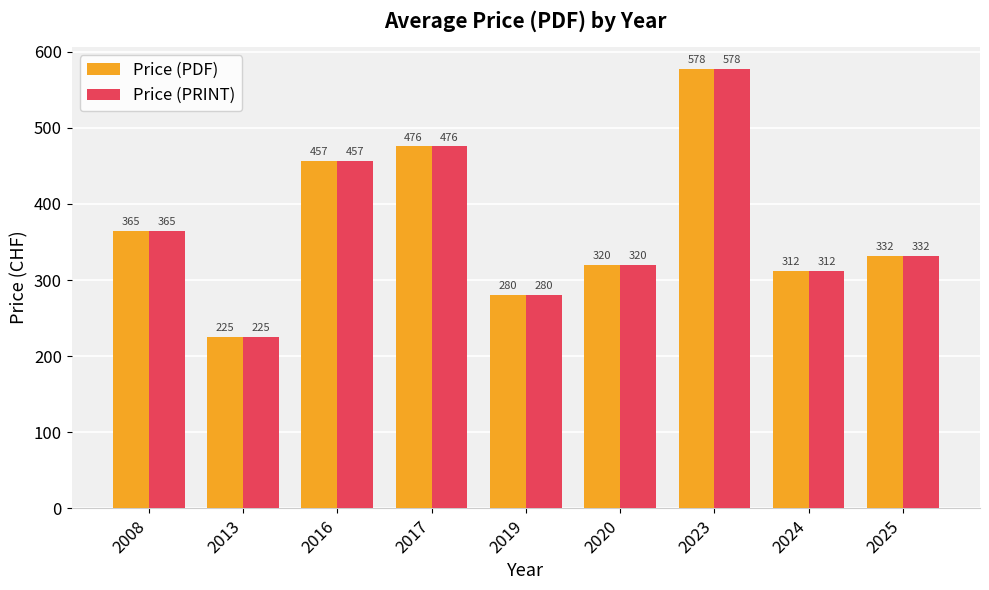

At which category is the sum across all series the highest?

2023